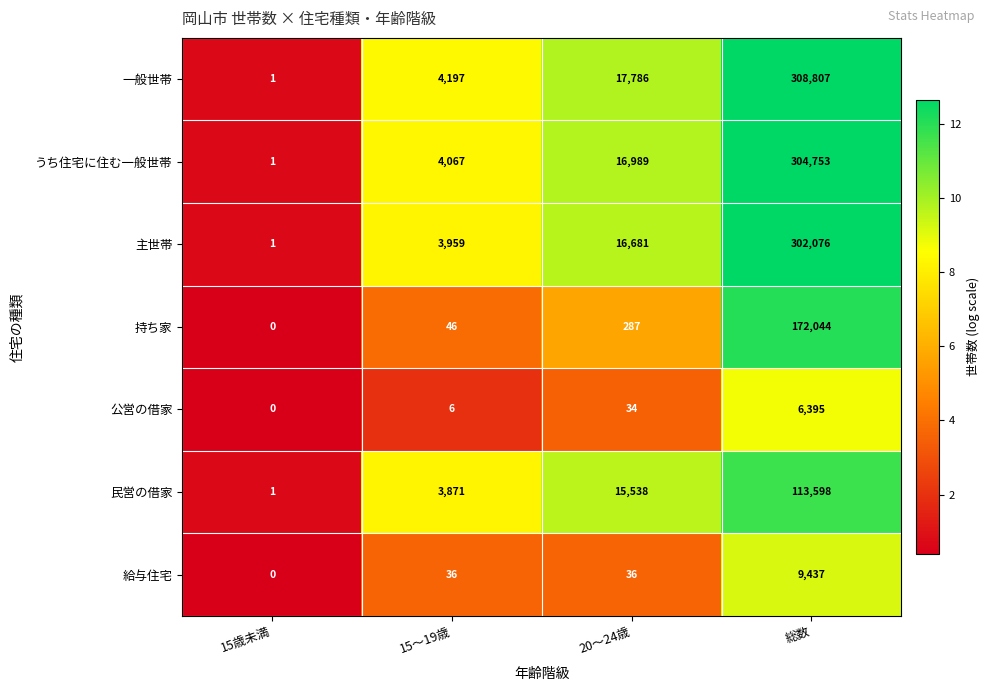

Which series has the largest range (max minus min)?

一般世帯